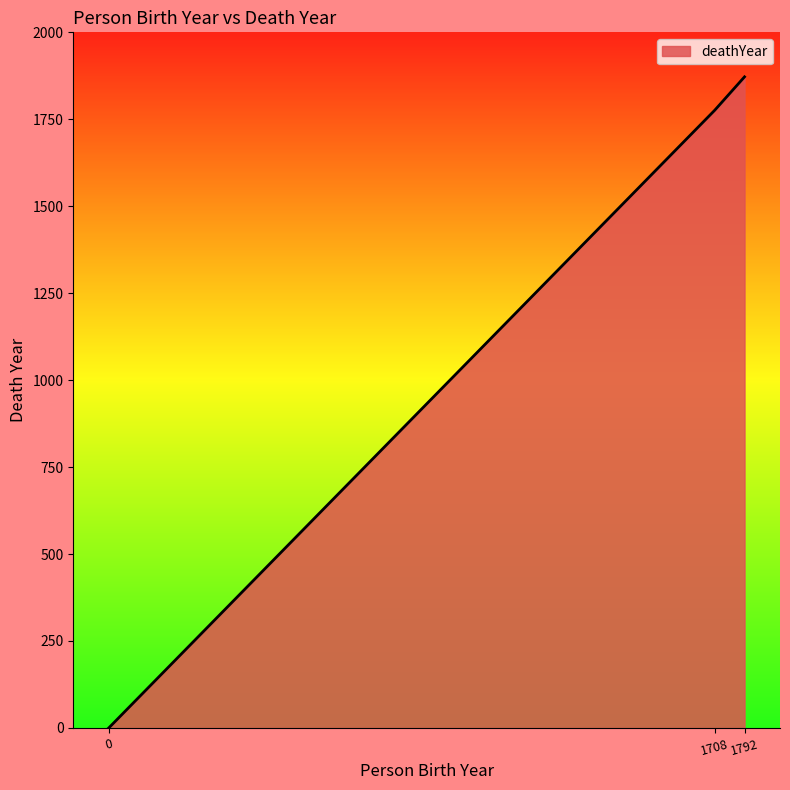

What is the maximum value shown in the chart?

1872